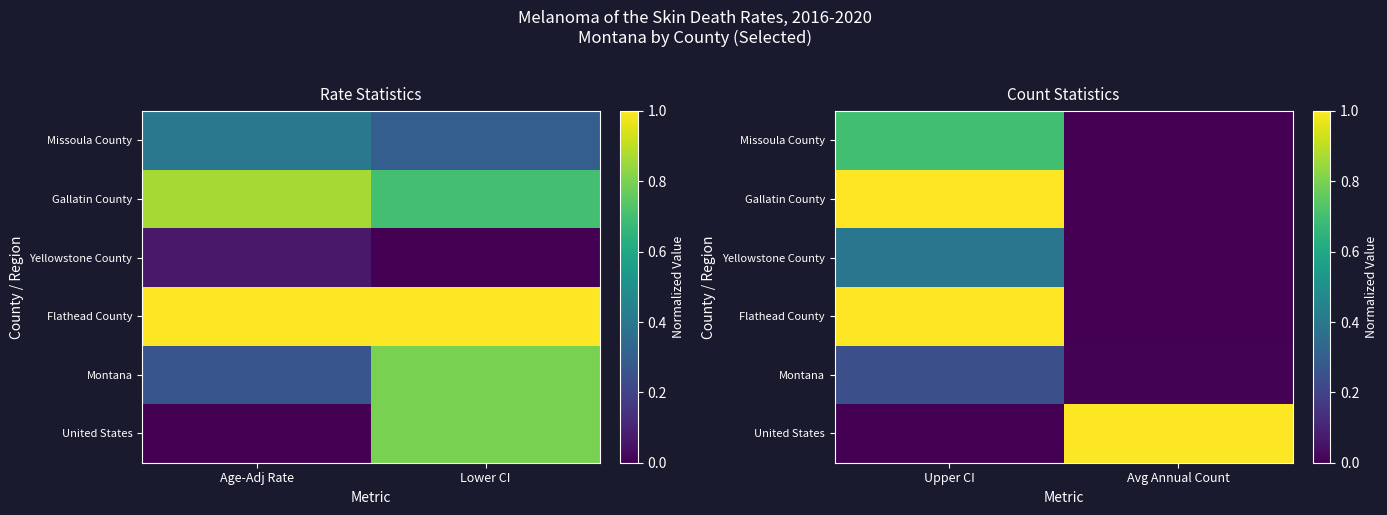

Is the value of Flathead County at Avg Annual Count greater than the value of Gallatin County at Upper CI?

No